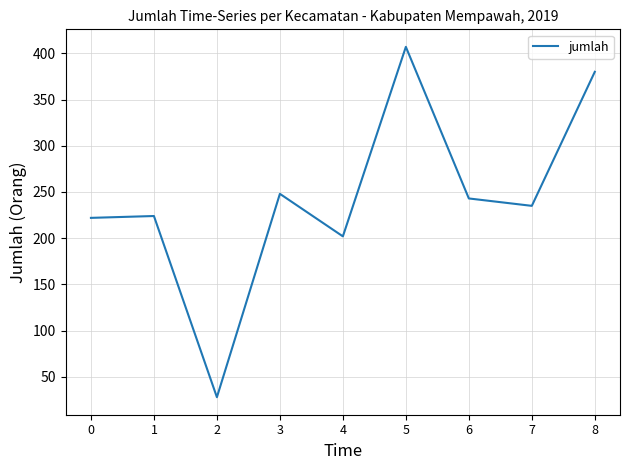

Which label corresponds to the smallest value in the chart?

2